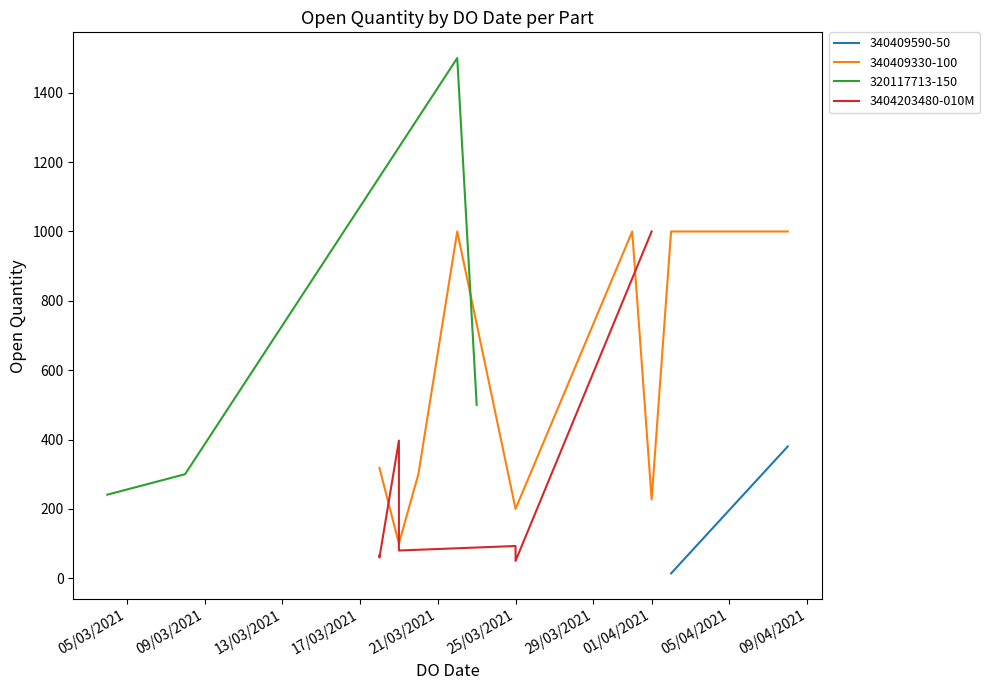

Is it true that the value at 05/03/2021 is 19?

False